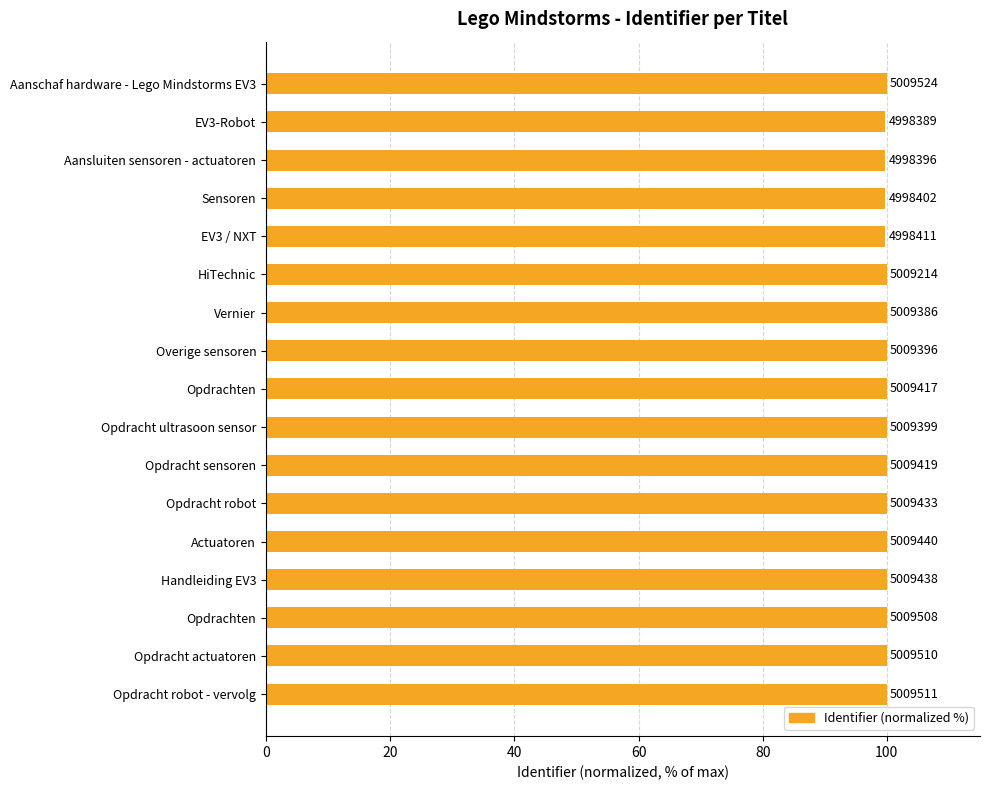

What is the average value?

99.9